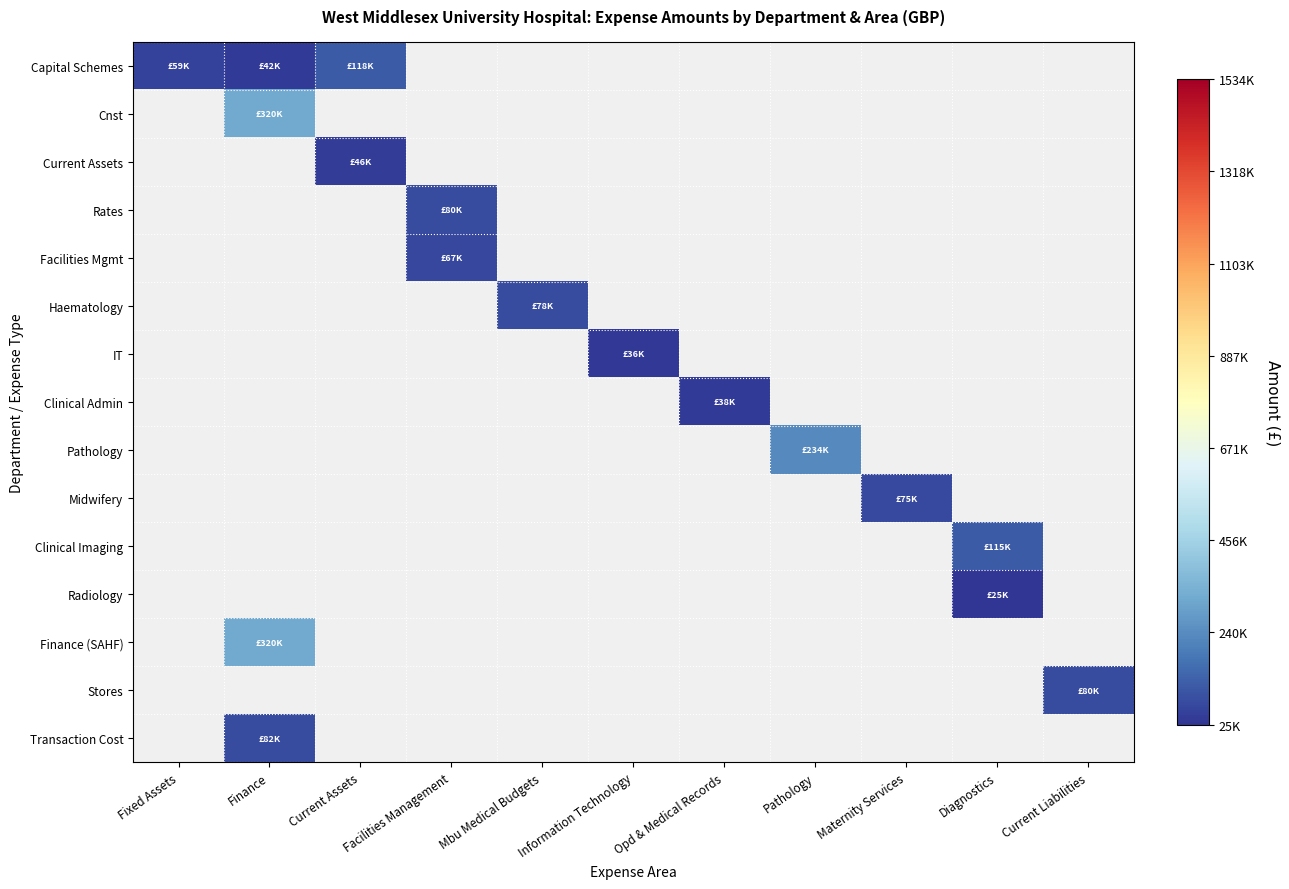

List the series in order of their overall mean, lowest first.

Capital Schemes, Cnst, Current Assets, Rates, Facilities Mgmt, Haematology, IT, Clinical Admin, Pathology, Midwifery, Clinical Imaging, Radiology, Finance (SAHF), Stores, Transaction Cost